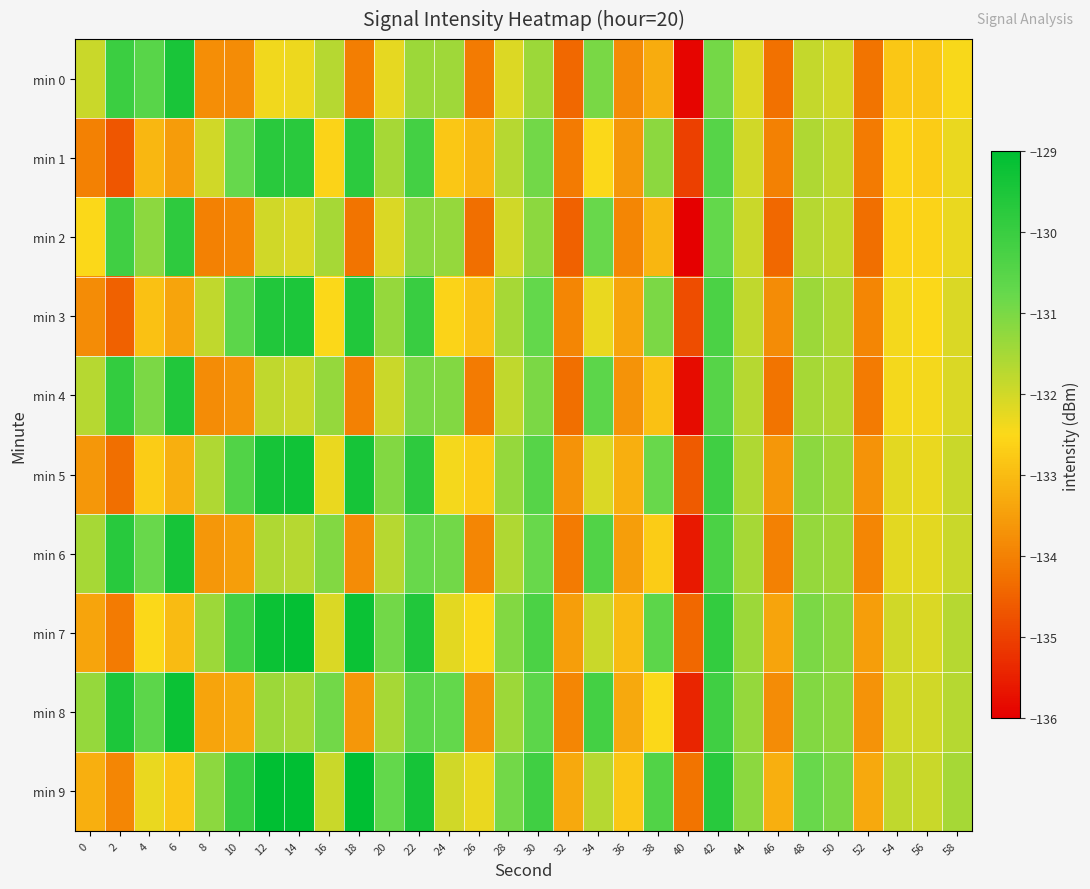

Between 56 and 44, which is larger?

44